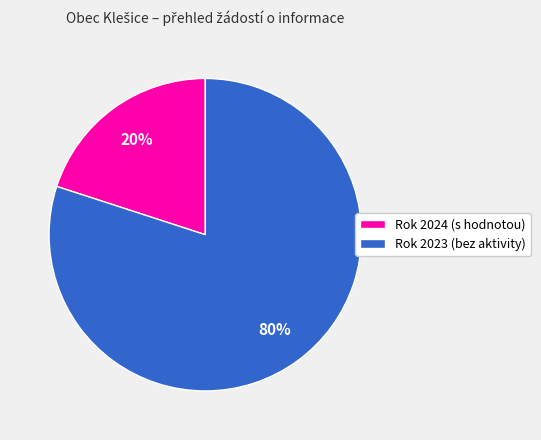

Which slice represents more than half of the pie?

Rok 2023 (bez aktivity)